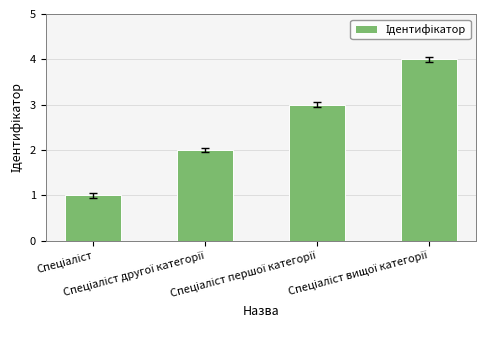

What is the difference between the maximum and minimum values?

3